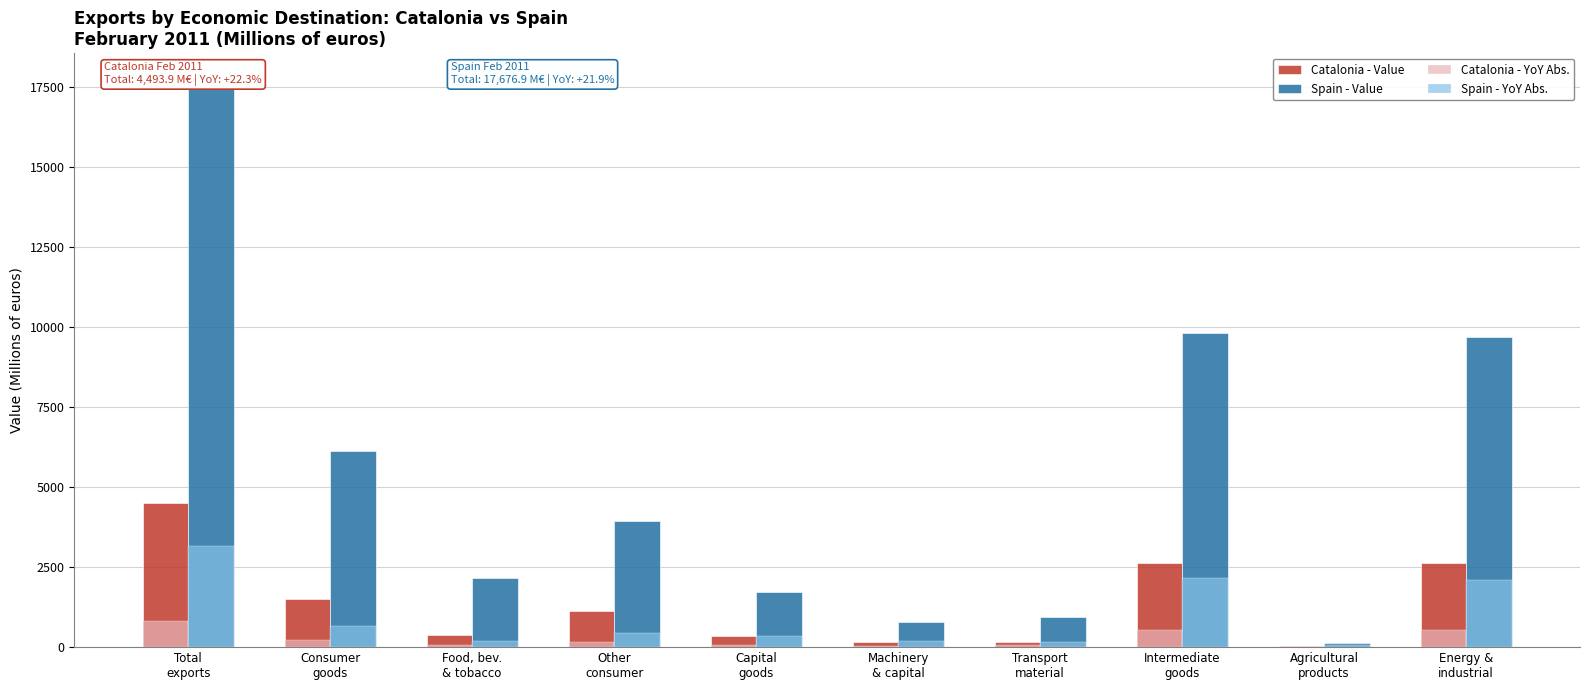

Rank the series by their maximum value, from lowest to highest.

Catalonia - YoY Abs., Spain - YoY Abs., Catalonia - Value, Spain - Value